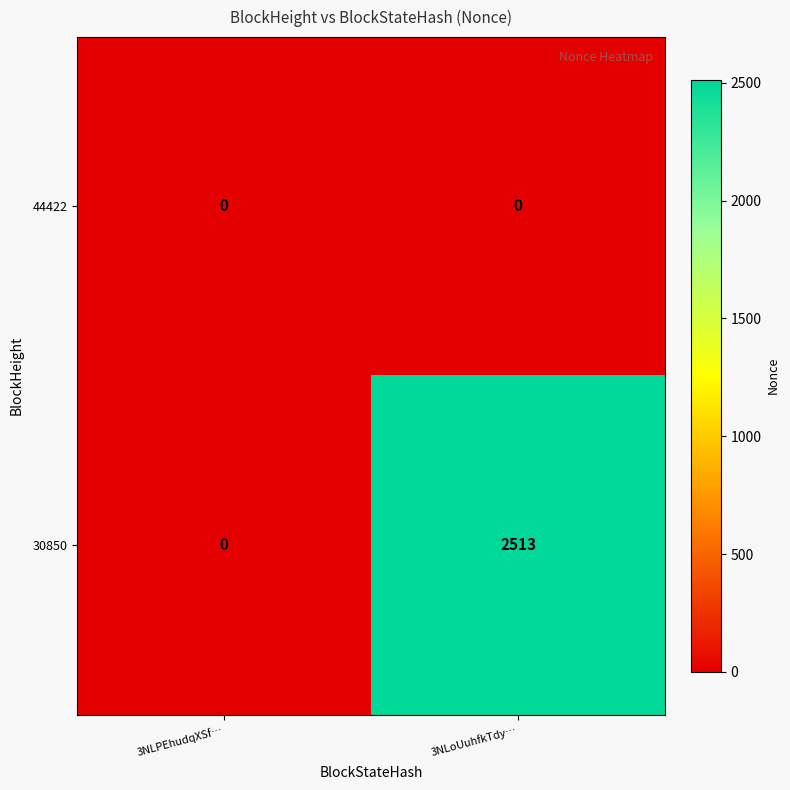

What is the spread (max minus min) of values at 3NLoUuhfkTdy…?

2513